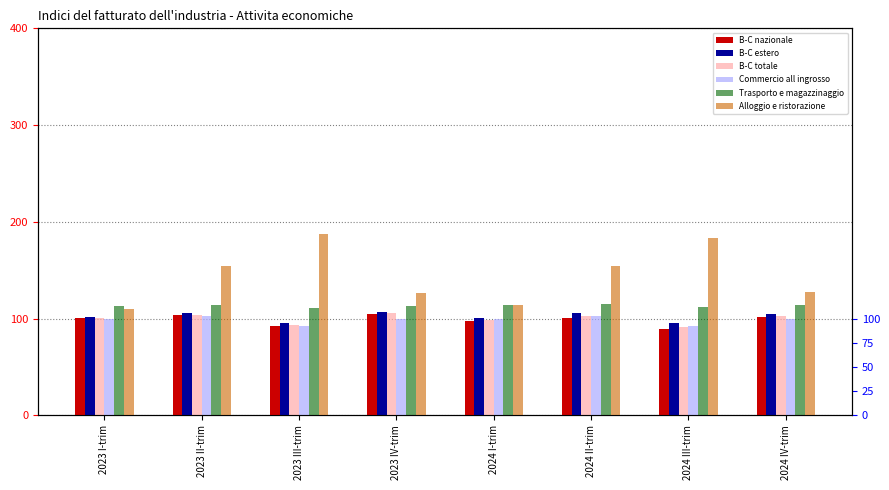

What is the difference between the highest and lowest values at 2024 I-trim?

16.6